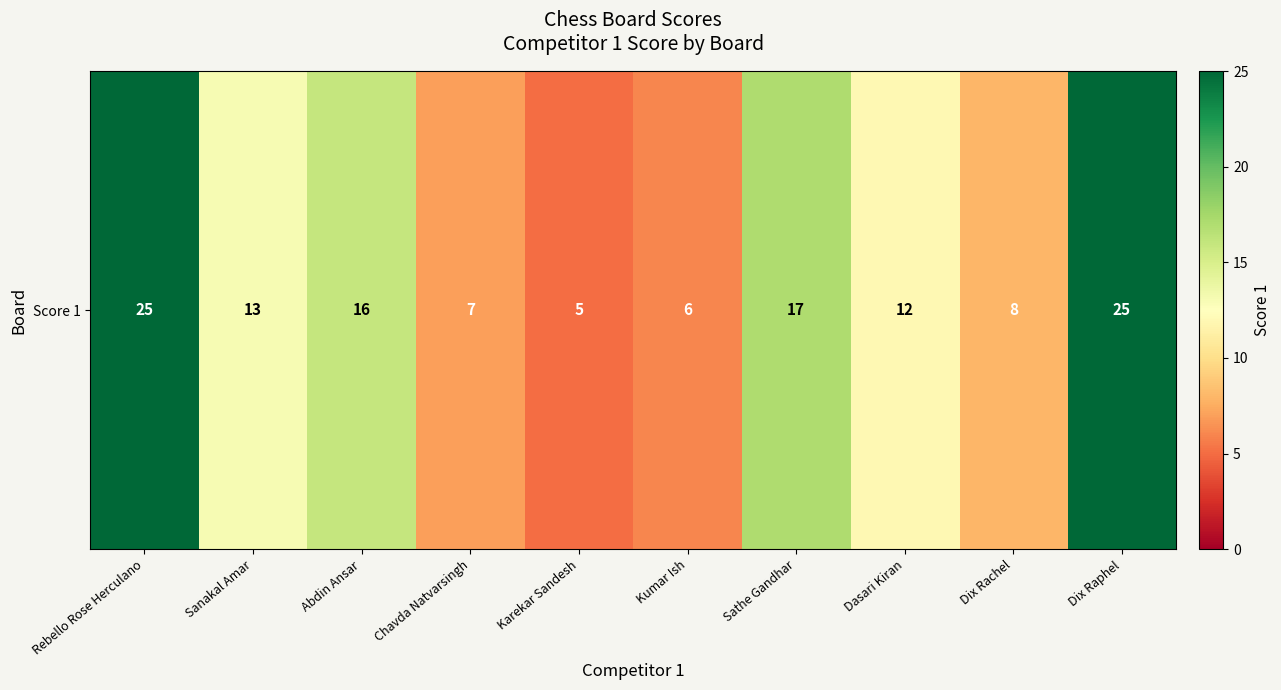

Which has a higher value, Sanakal Amar or Sathe Gandhar?

Sathe Gandhar